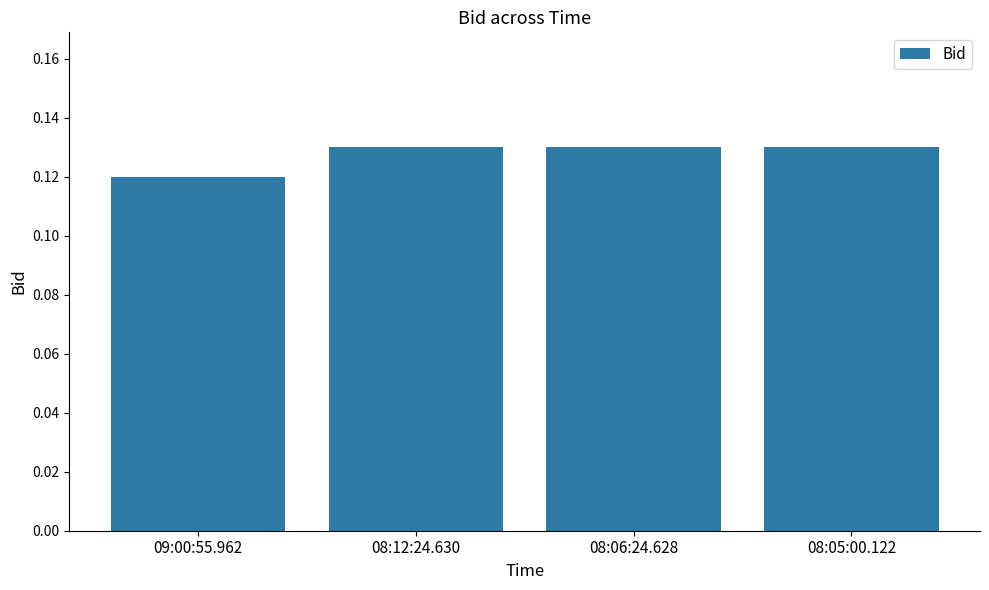

What position from the left is 08:05:00.122?

4